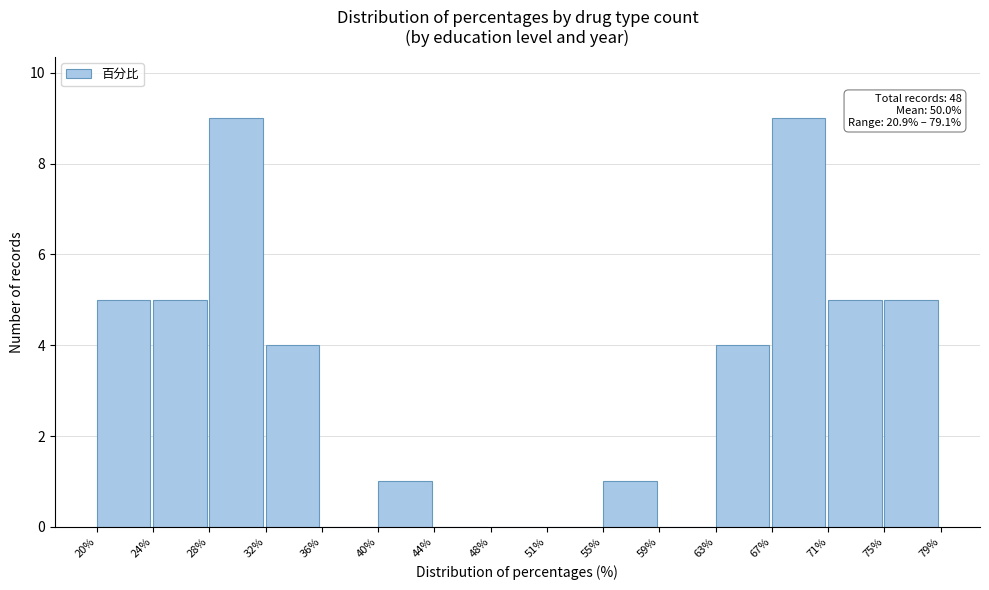

Reading left to right, what are all the values shown in this chart?

20%=5	24%=5	28%=9	32%=4	36%=0	40%=1	44%=0	48%=0	51%=0	55%=1	59%=0	63%=4	67%=9	71%=5	75%=5